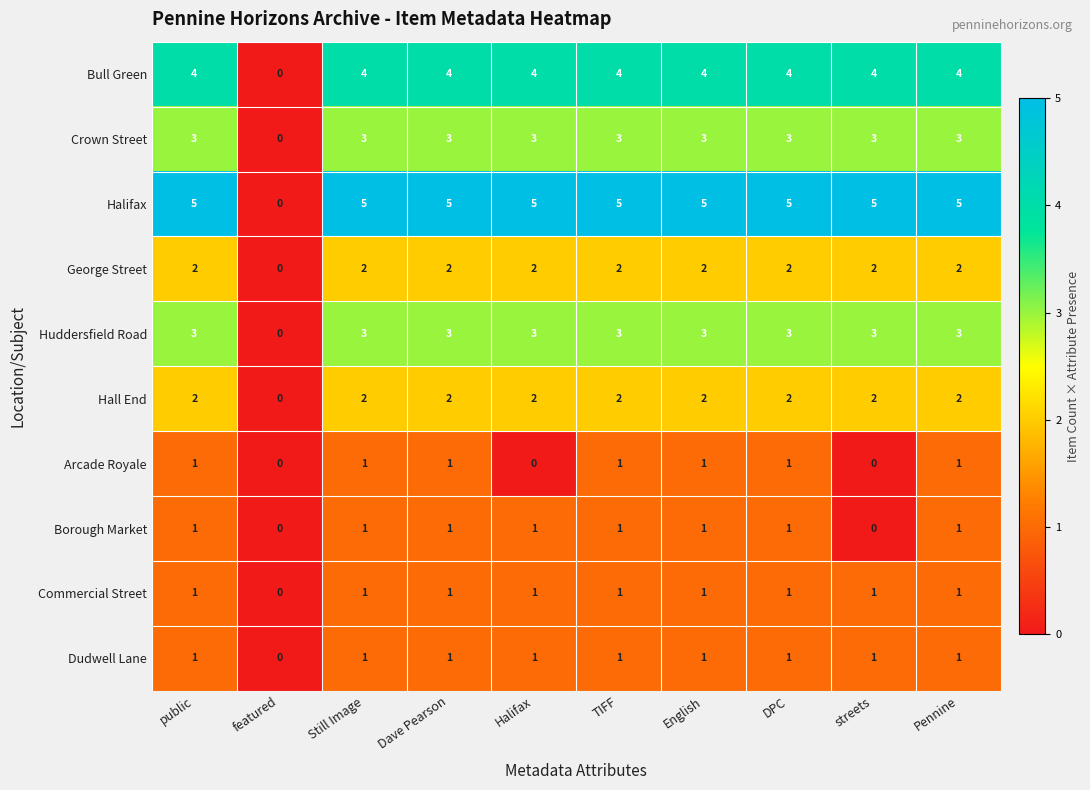

What is the sum of the Halifax values at TIFF and streets?

10